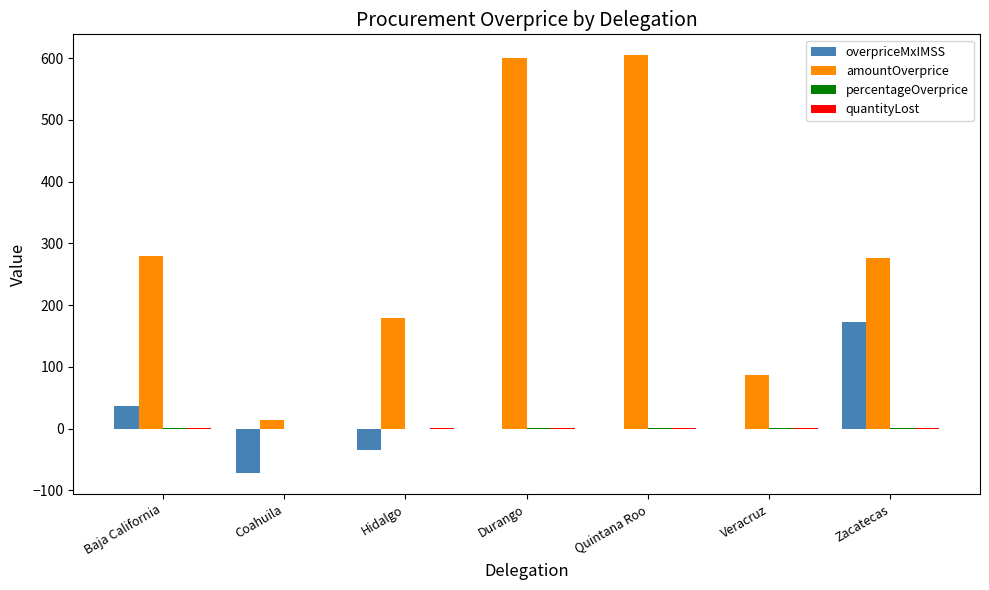

How many groups of bars are there?

7